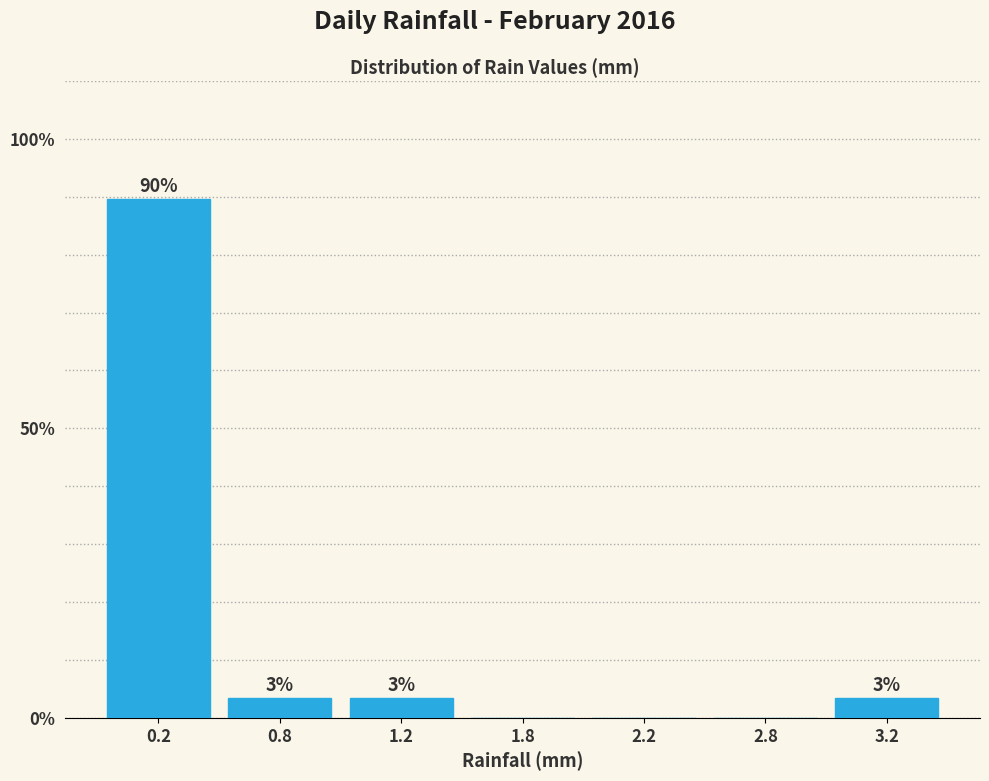

Are the bars horizontal?

No